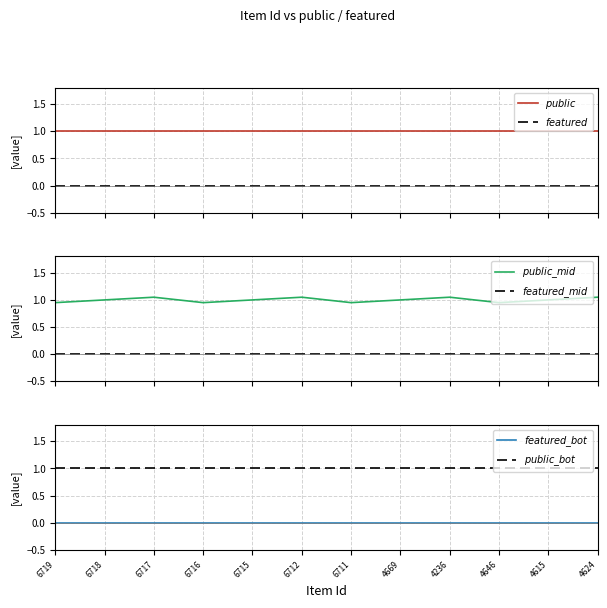

Rank the series at 4236 from lowest to highest value.

$featured$, $featured\_mid$, $featured\_bot$, $public$, $public\_bot$, $public\_mid$